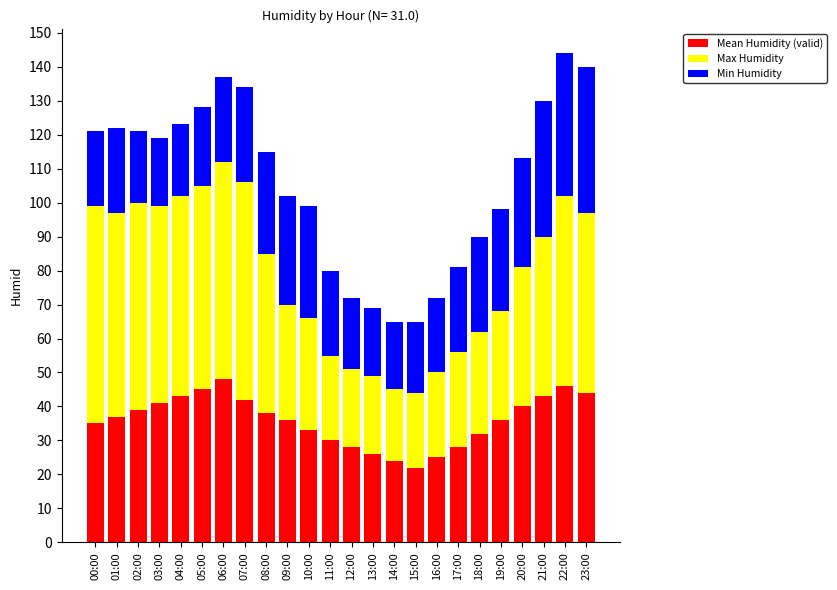

What is the average value of the Mean Humidity (valid) series?

36